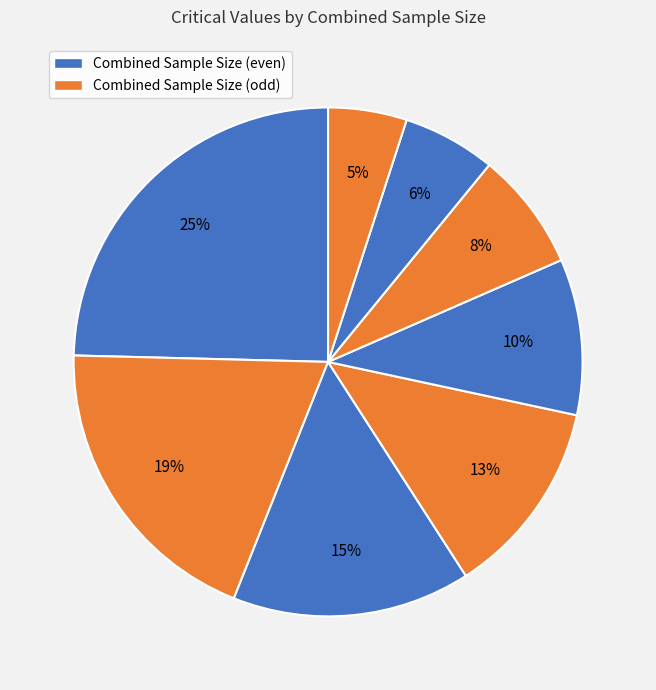

How many segments does this pie chart have?

8